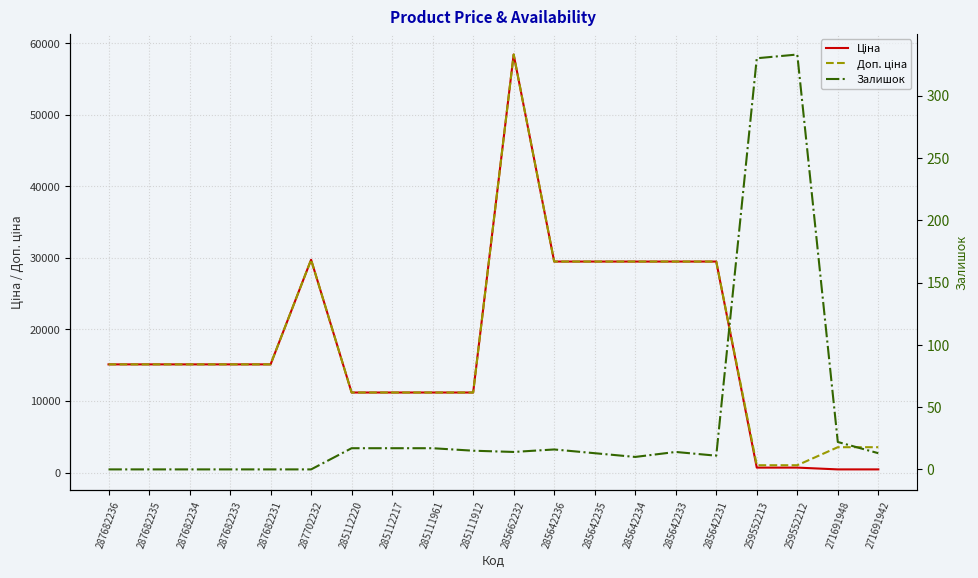

True or false: Залишок has a value of 10.0 at 285642234.

True